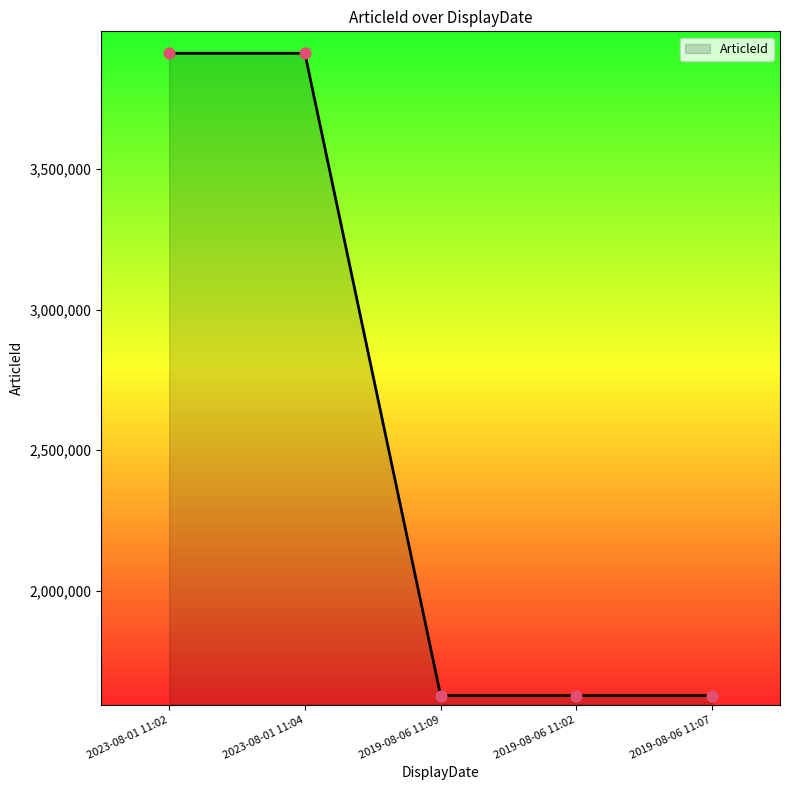

Between 2019-08-06 11:07 and 2023-08-01 11:02, which is larger?

2023-08-01 11:02